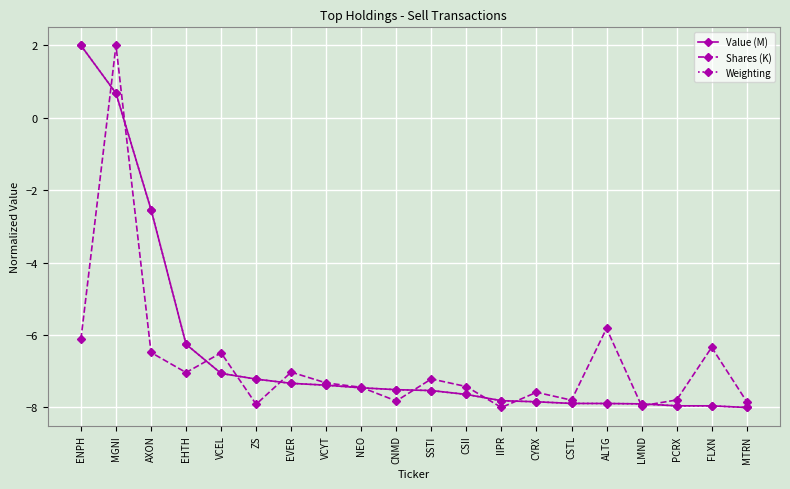

At which category does Shares (K) reach its first local peak?

MGNI